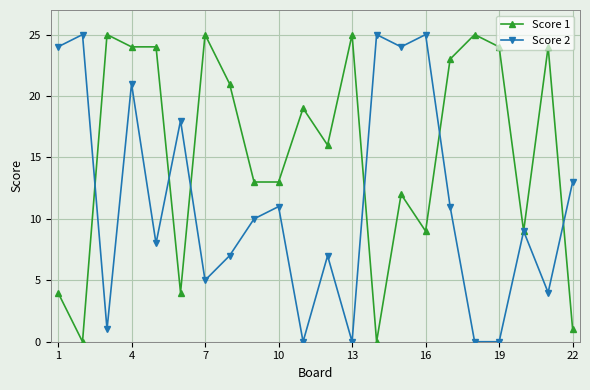

Rank the series by their average value, from lowest to highest.

Score 2, Score 1